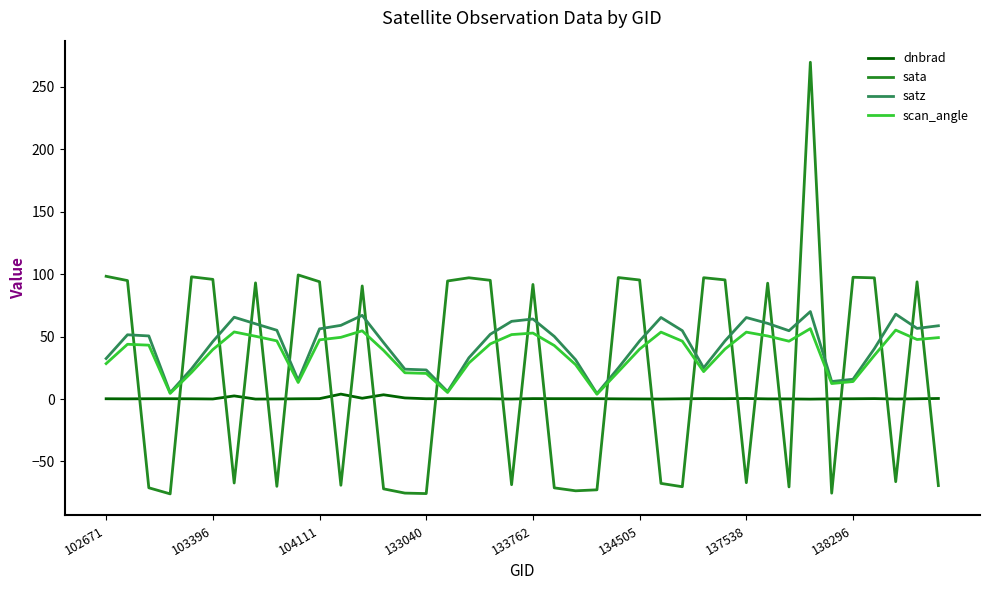

Count the number of data series in this chart.

4